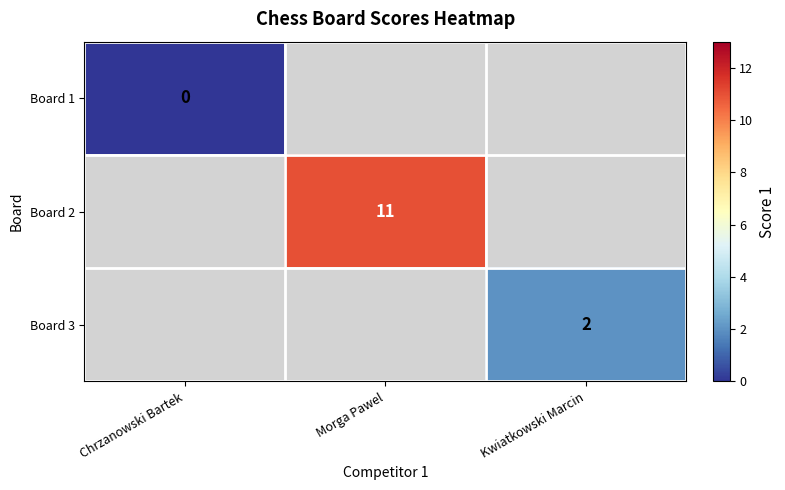

The value of Board 2 at Morga Pawel is 11. True or false?

True